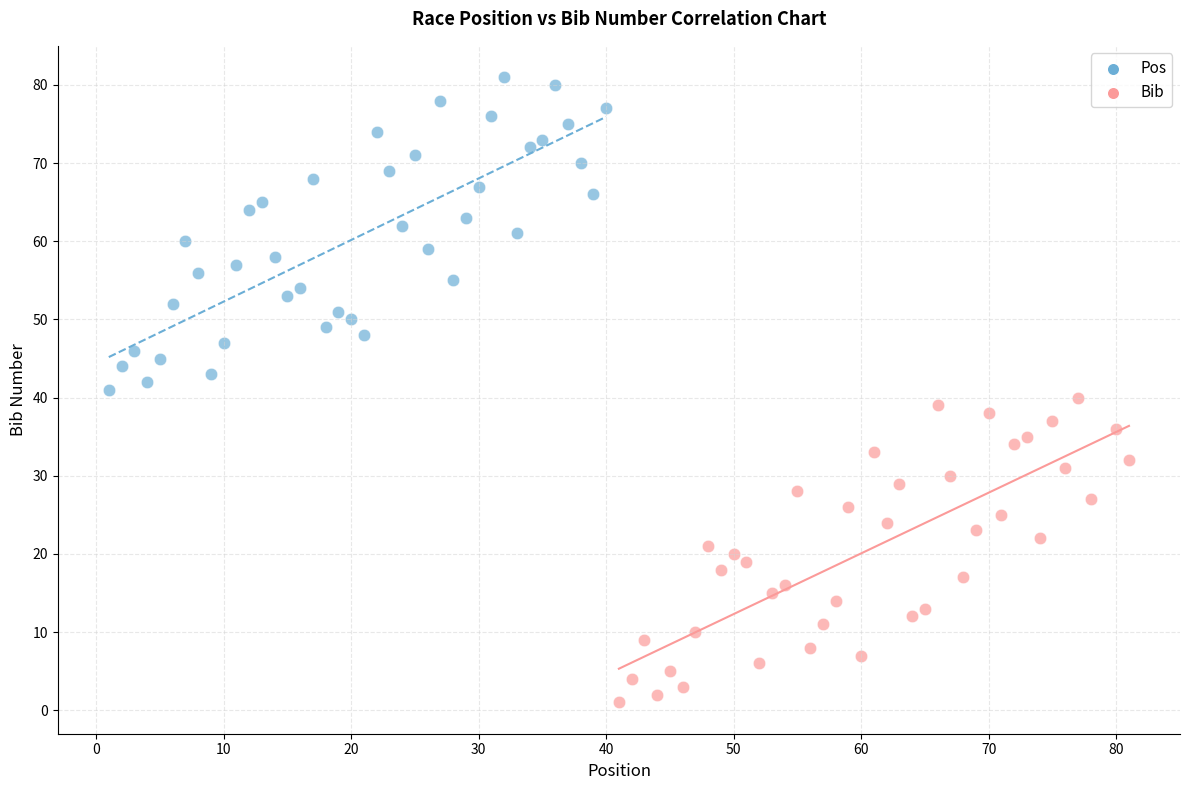

Which series has the largest Y range (max minus min)?

Pos